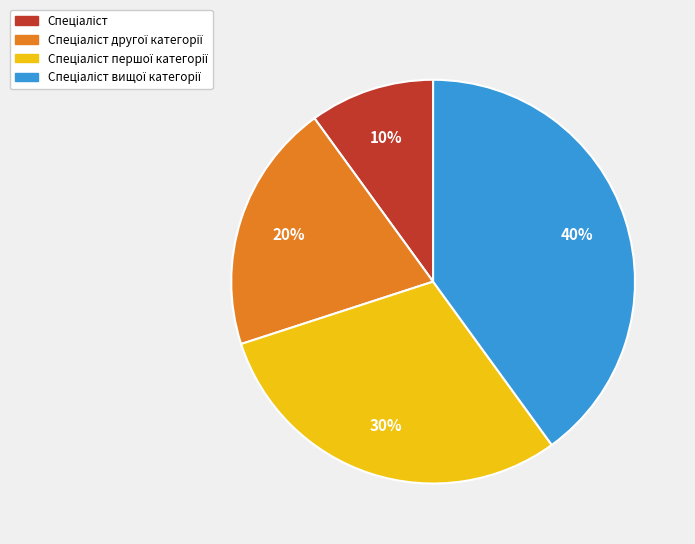

Does any single category account for the majority?

No